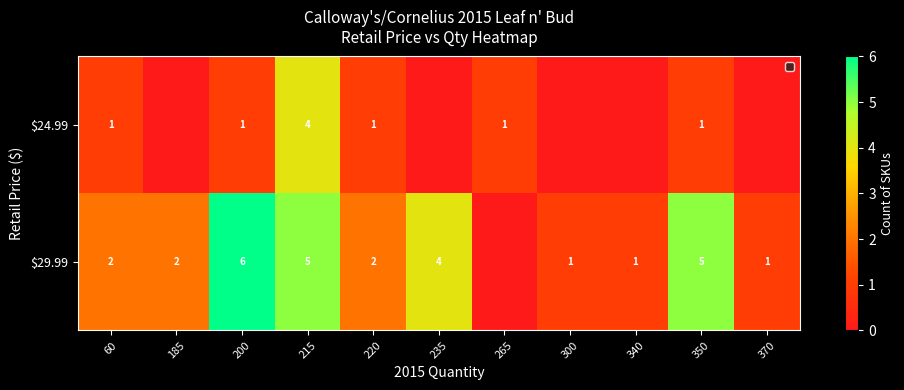

List the series in order of their peak value, highest first.

row_1, row_0